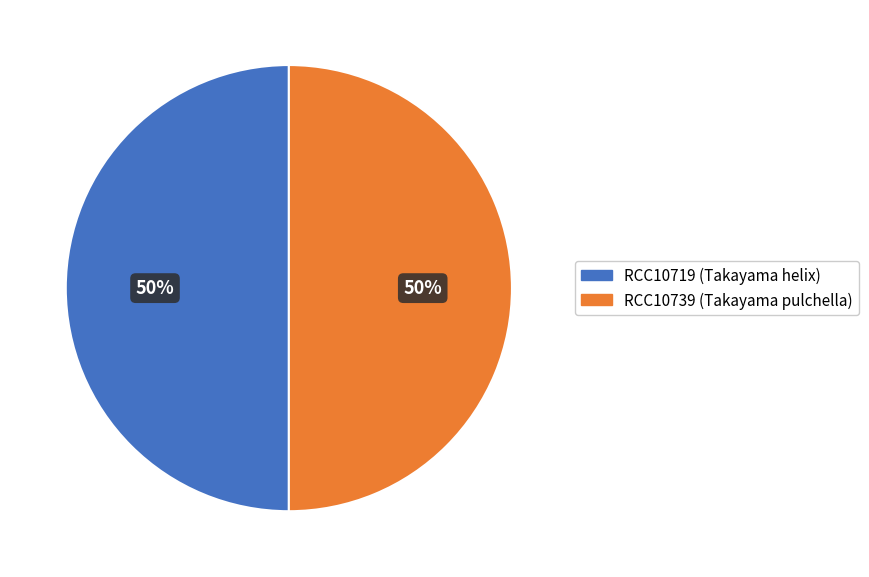

What is the ratio of the value at RCC10739 (Takayama pulchella) to the value at RCC10719 (Takayama helix)?

1.0